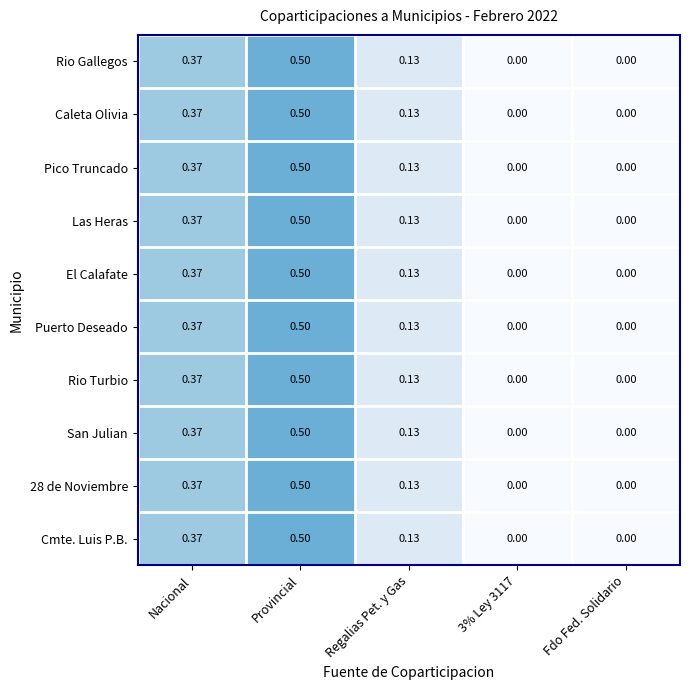

At which category is the sum across all series the highest?

Provincial